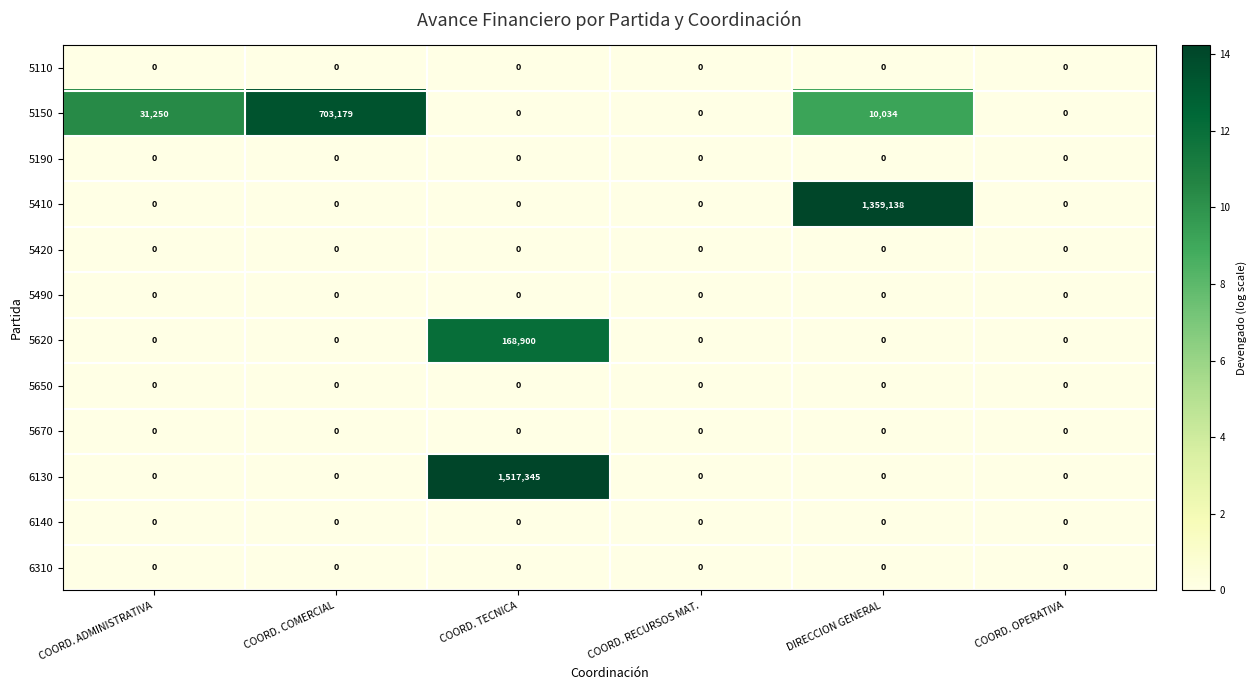

At how many categories does at least one series exceed 2?

4